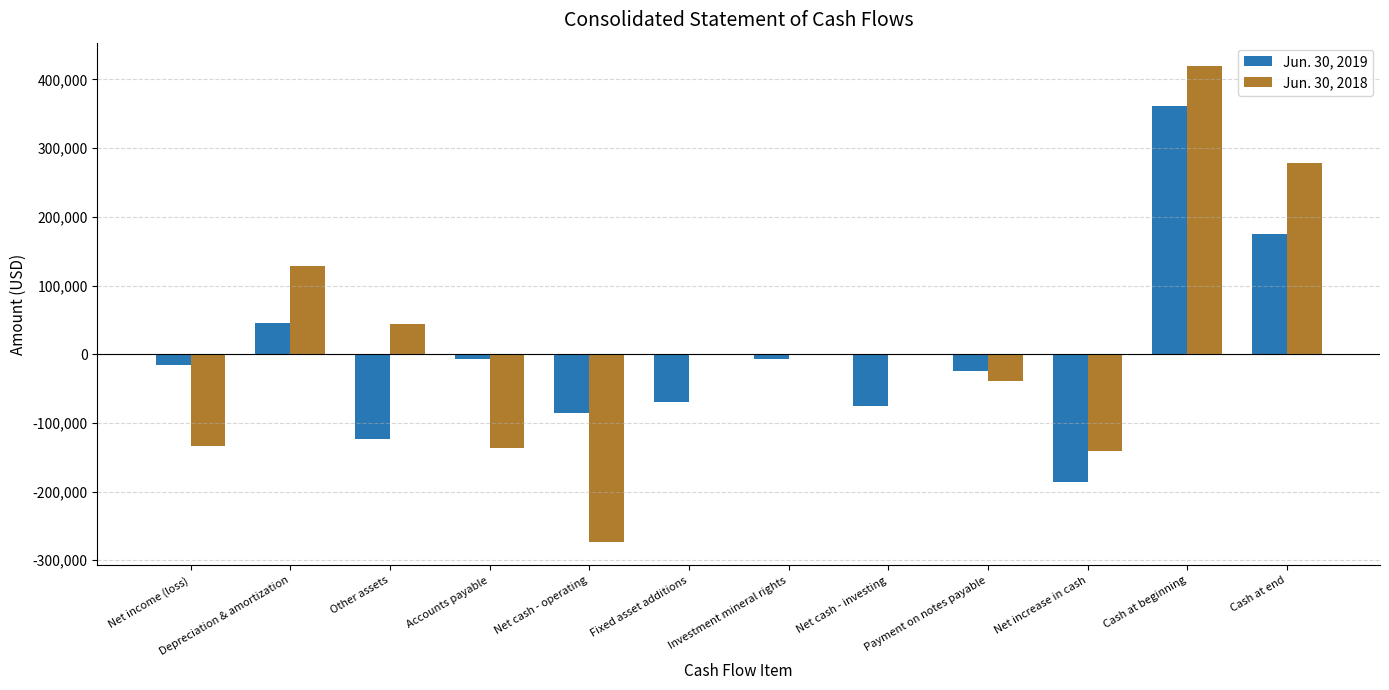

The value of Jun. 30, 2019 at Fixed asset additions is -69000. True or false?

True